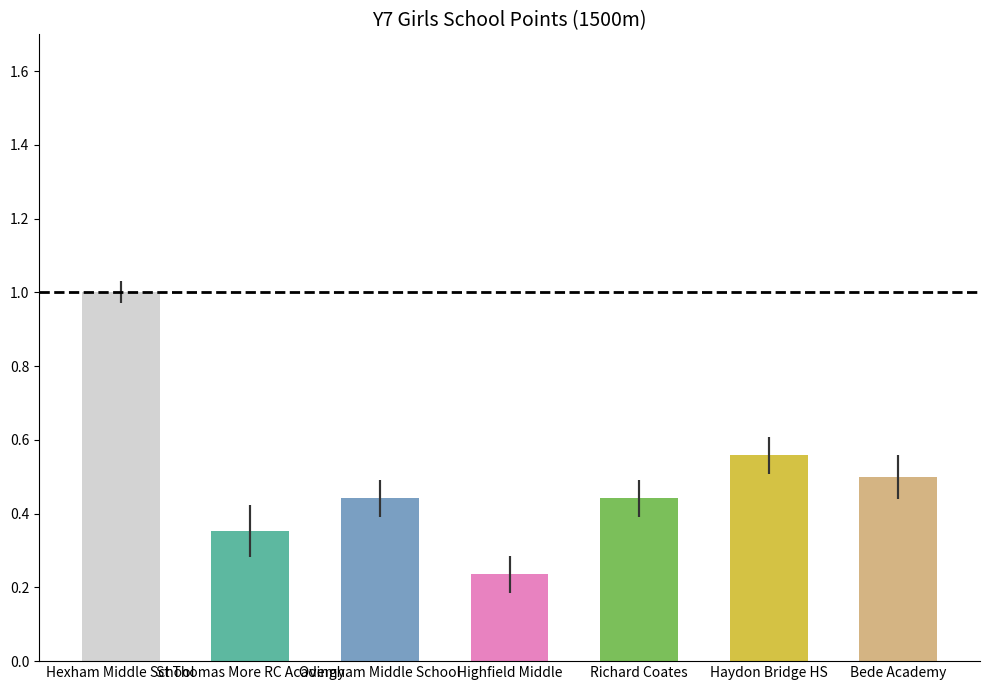

Are the bars grouped side by side (vs. stacked)?

No